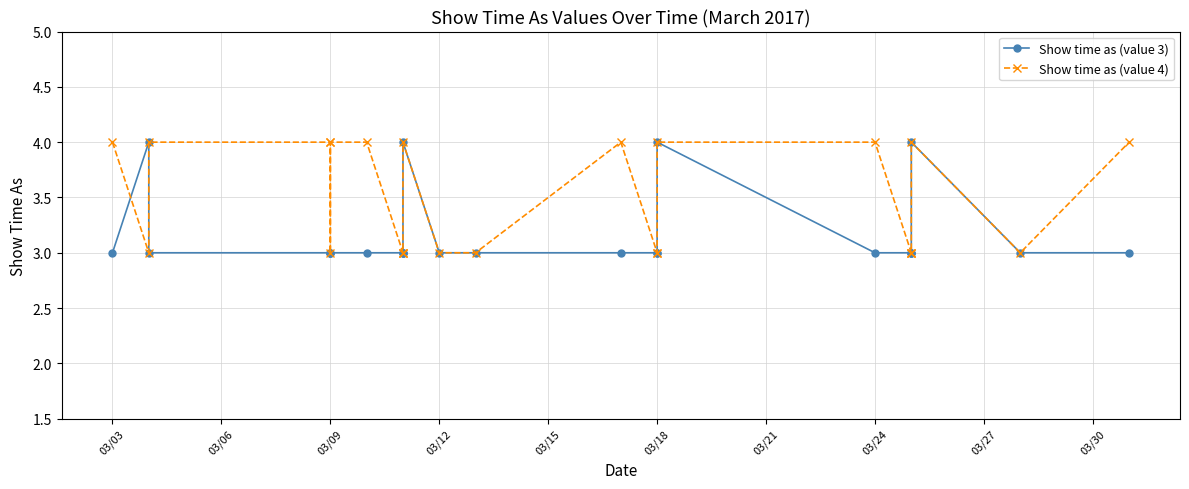

The value of Show time as (value 3) at 03/18 is 7. True or false?

False